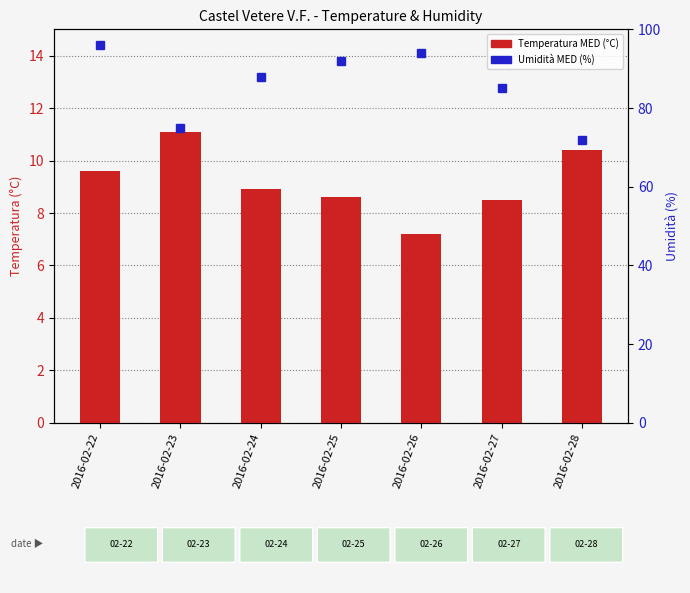

Which has a higher value, 2016-02-26 or 2016-02-28?

2016-02-28